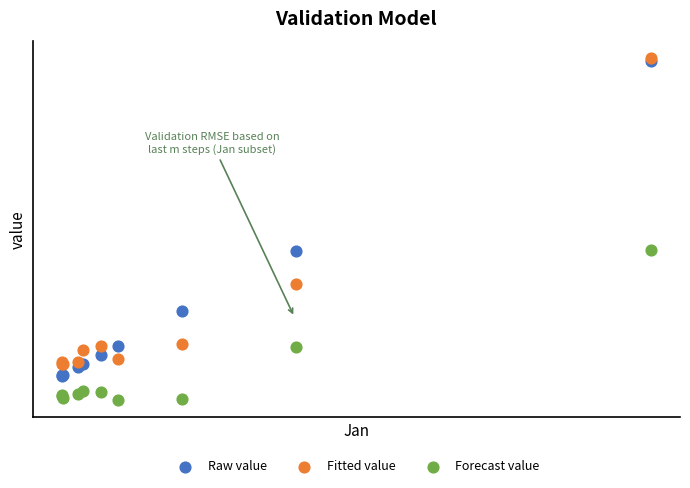

Which series has the largest Y range (max minus min)?

Raw value